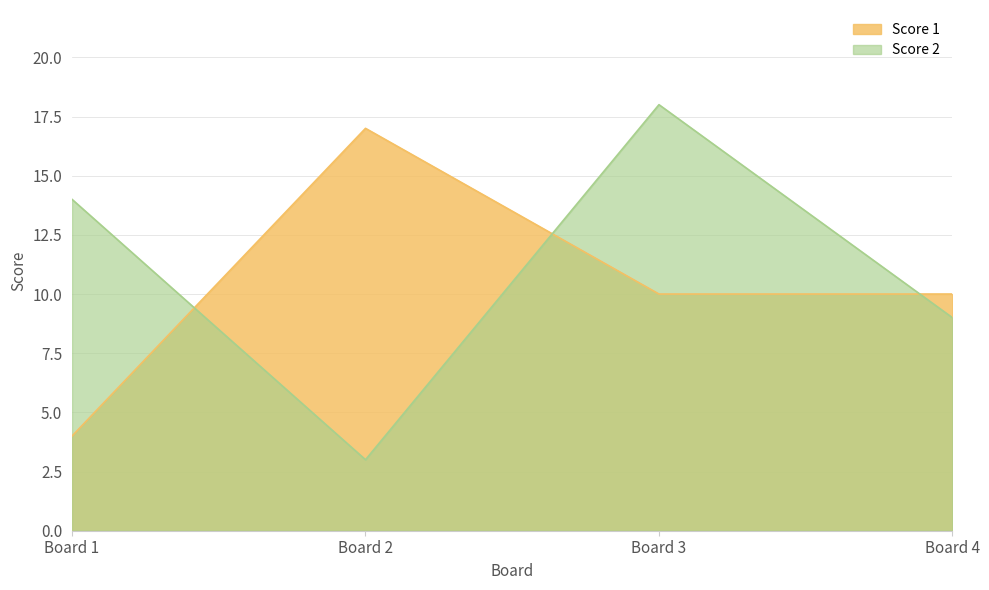

Which category has the lowest value in the Score 1 series?

Board 1